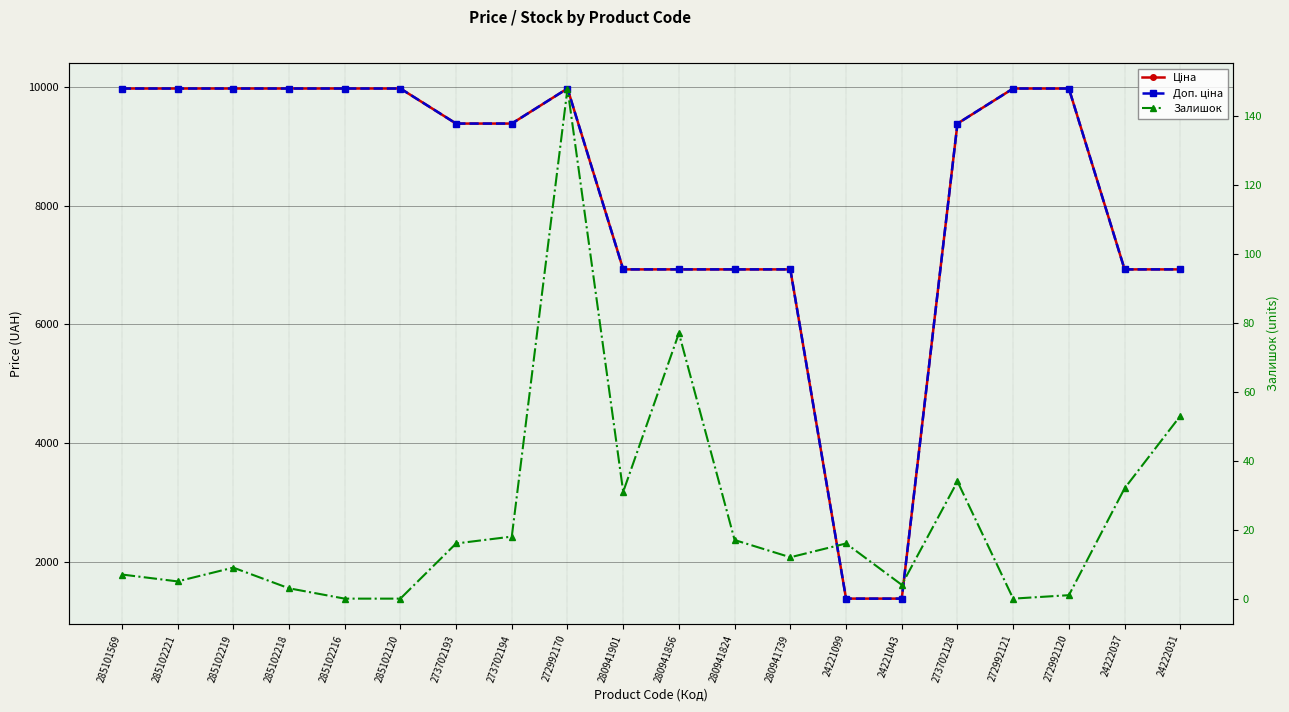

What is the approximate value of Залишок at 280941901?

31.0